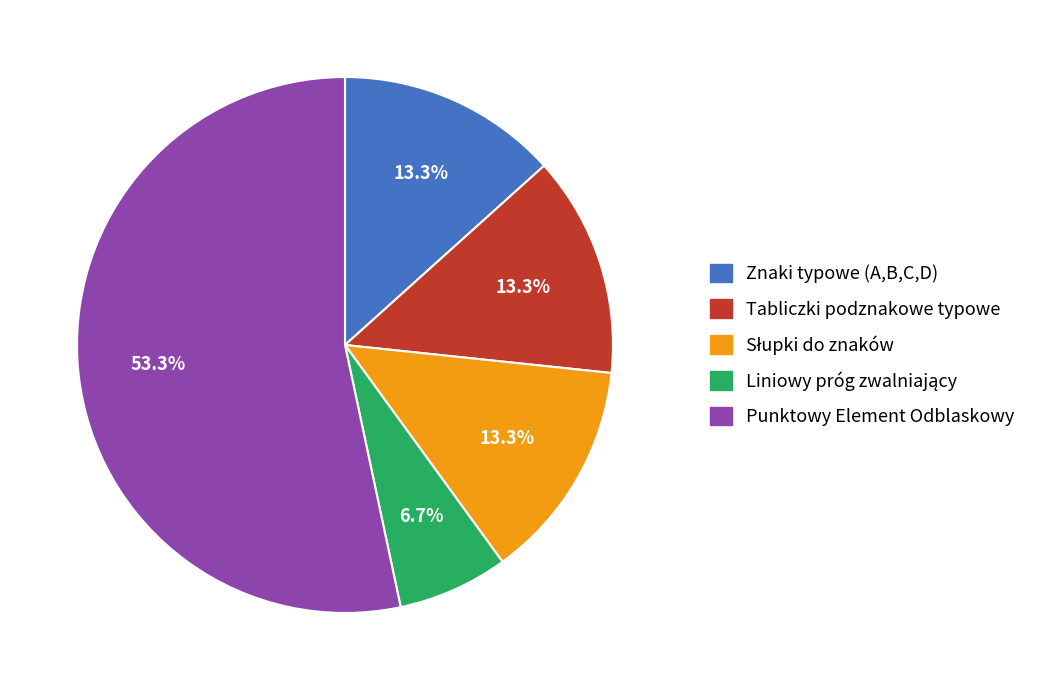

Between Punktowy Element Odblaskowy and Tabliczki podznakowe typowe, which is larger?

Punktowy Element Odblaskowy